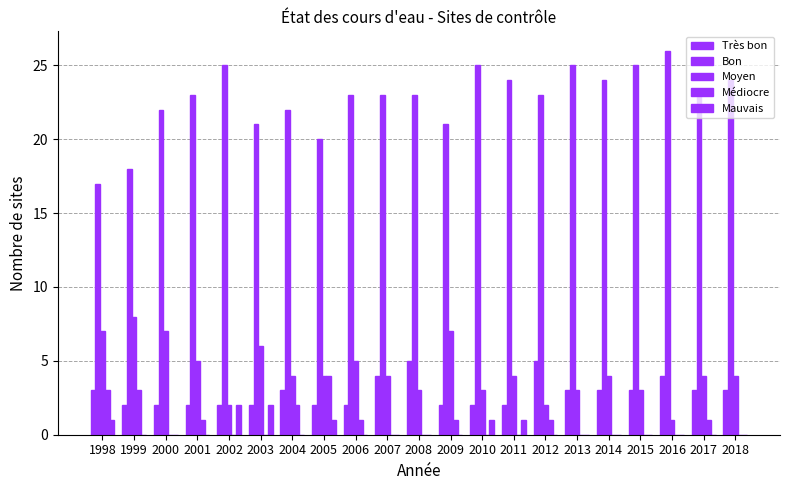

Which series has the largest total across all categories?

Bon